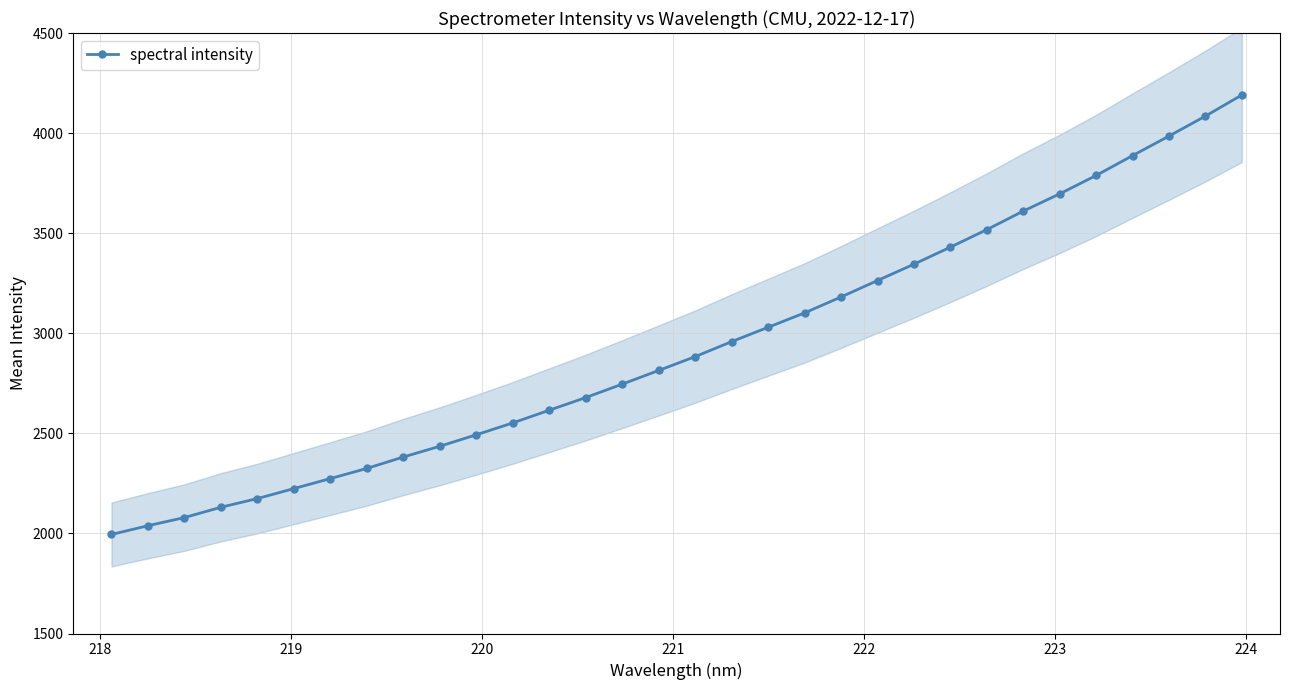

What is the highest value of the spectral intensity series?

4190.5